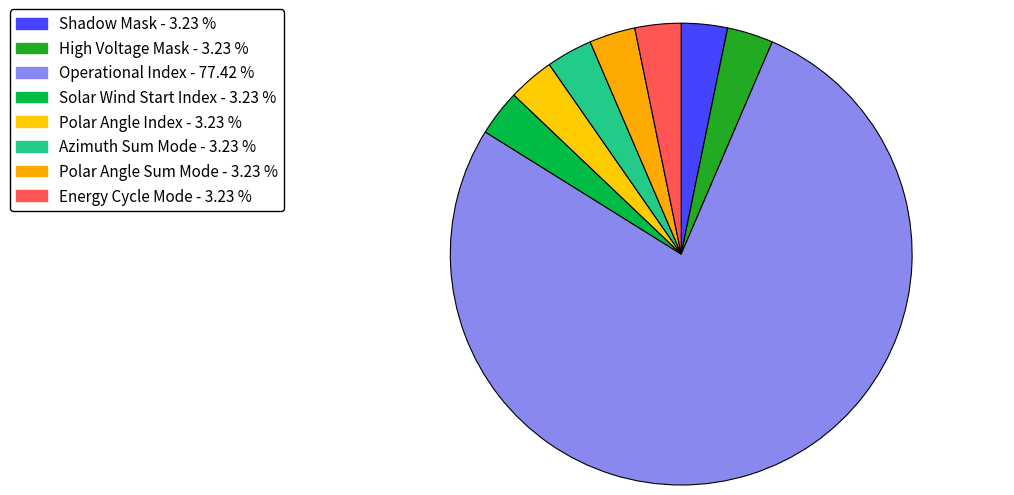

Which slice represents more than half of the pie?

Operational Index